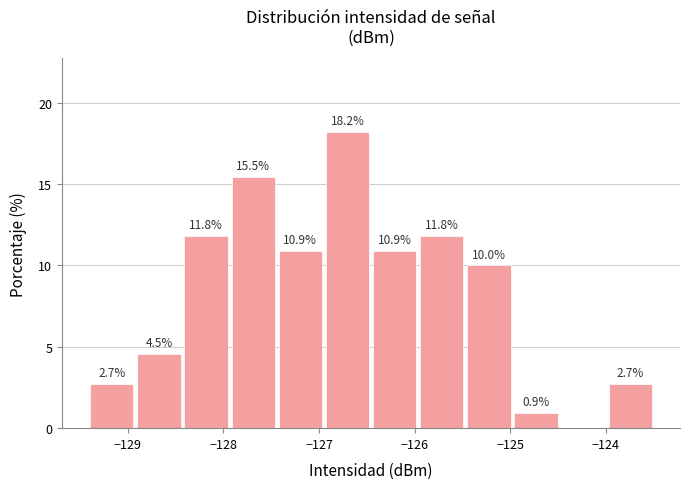

Which range on the x-axis has the tallest bar?

-126.9 to -126.5